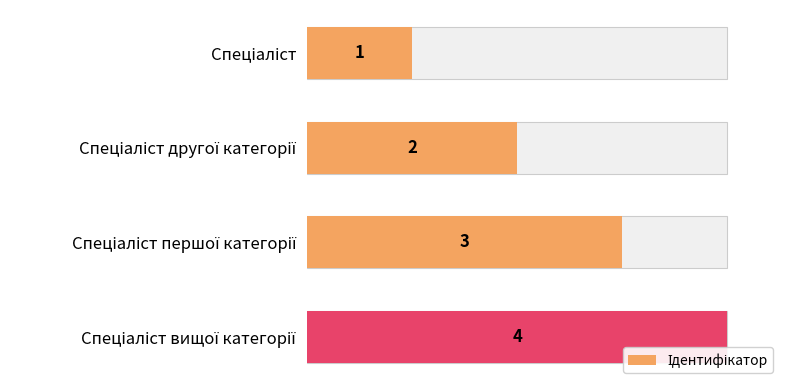

What position from the right is Спеціаліст другої категорії?

3